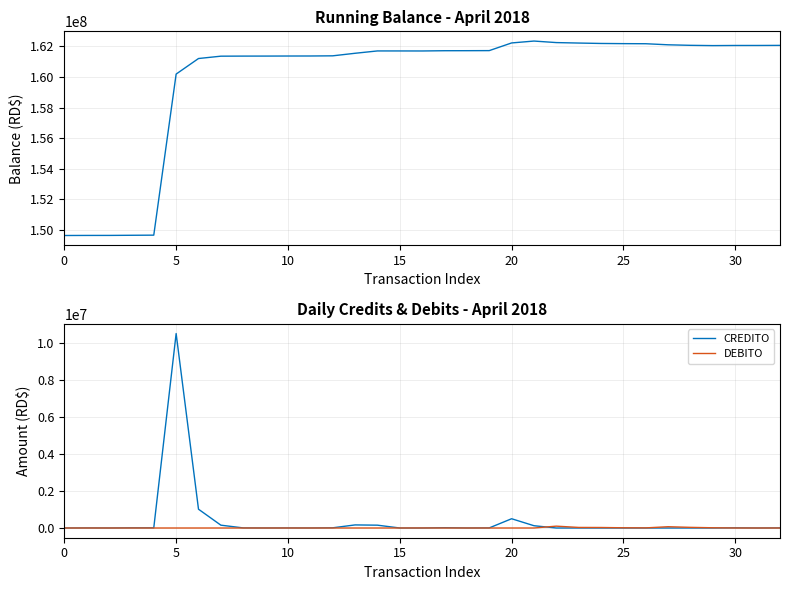

Reading right to left, transcribe all the data shown in this chart.

BALANCE: 162060684.5	162055684.5	162055184.5	162046684.5	162064526.1	162099266.1	162168872.9	162175328.9	162186828.9	162213640.6	162244090.6	162344090.6	162220690.6	161719190.6	161714241.6	161712241.6	161695741.6	161697544.2	161698036.2	161545036.2	161378336.9	161367611.9	161365716.9	161362046.9	161360546.9	161355546.9	161202546.9	160184973.4	149654973.4	149646813.4	149637813.4	149636813.4	149632313.4
CREDITO: 5000.0	500.0	8500.0	0.0	0.0	0.0	0.0	0.0	0.0	0.0	0.0	123400.0	501500.0	4949.0	2000.0	16500.0	0.0	0.0	153000.0	166699.3	10725.0	1895.0	3670.0	1500.0	5000.0	153000.0	1017573.5	10530000.0	8160.0	9000.0	1000.0	4500.0	0.0
DEBITO: 0.0	0.0	0.0	11841.5	34740.0	69606.9	6456.0	11500.0	26811.6	30450.0	100000.0	0.0	0.0	0.0	0.0	0.0	1802.6	492.0	0.0	0.0	0.0	0.0	0.0	0.0	0.0	0.0	0.0	0.0	0.0	0.0	0.0	0.0	0.0